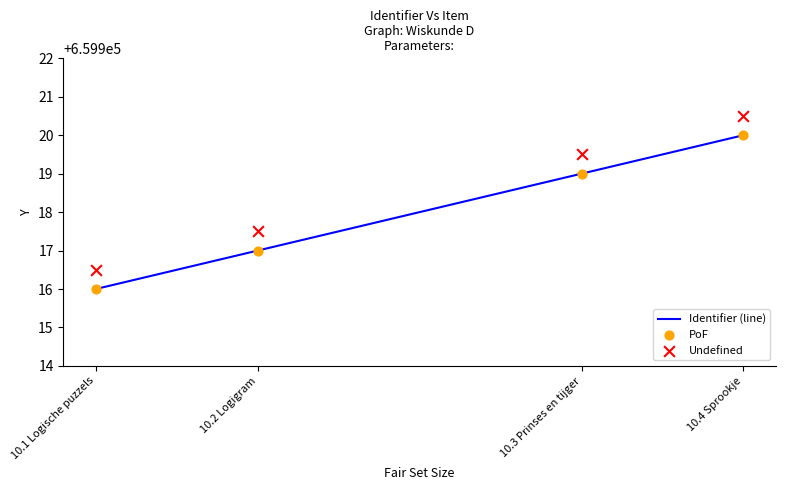

Which series contains the lowest Y value?

Identifier (line)